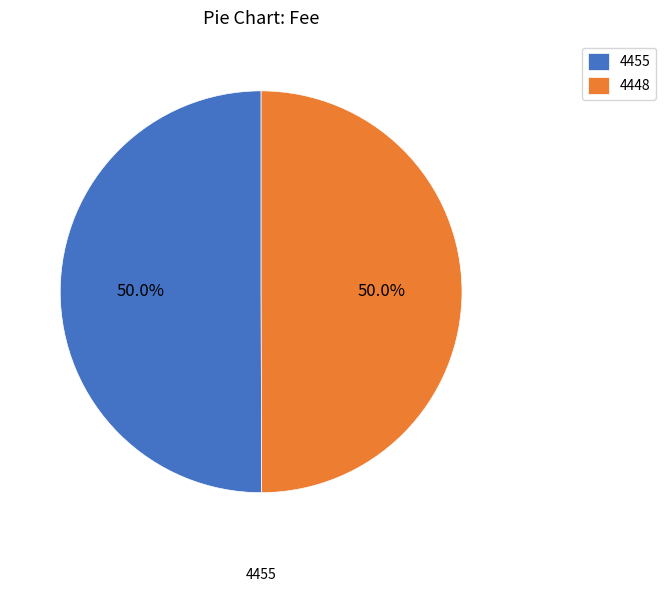

What is the total percentage of 4448 and 4455?

100.0%